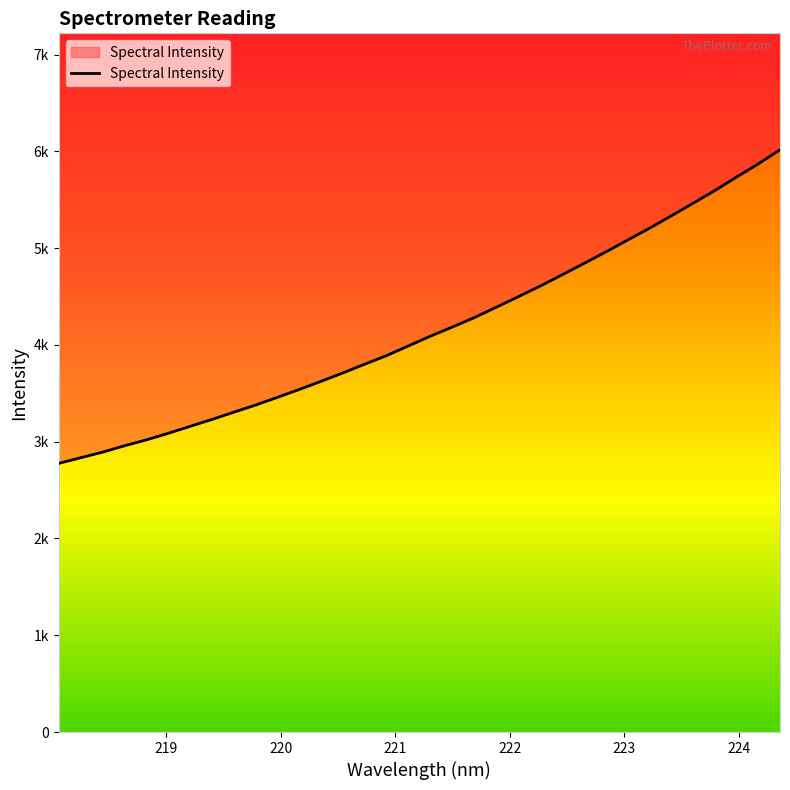

Between 218.442 and 222.0721, which is larger?

222.0721